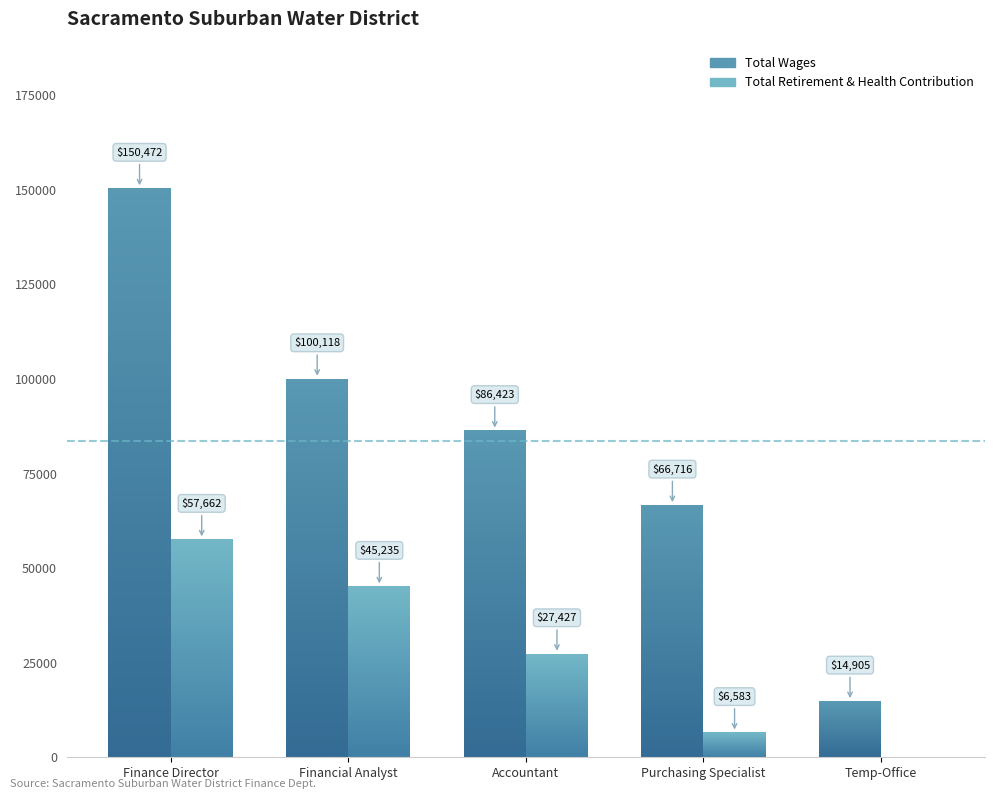

What is the spread (max minus min) of values at Financial Analyst?

54883